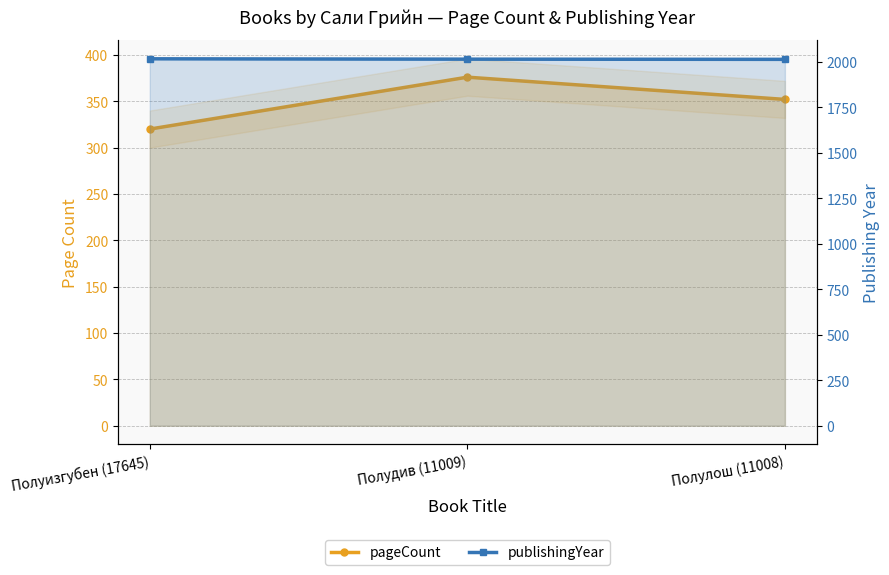

List the series in order of their overall mean, lowest first.

pageCount, publishingYear